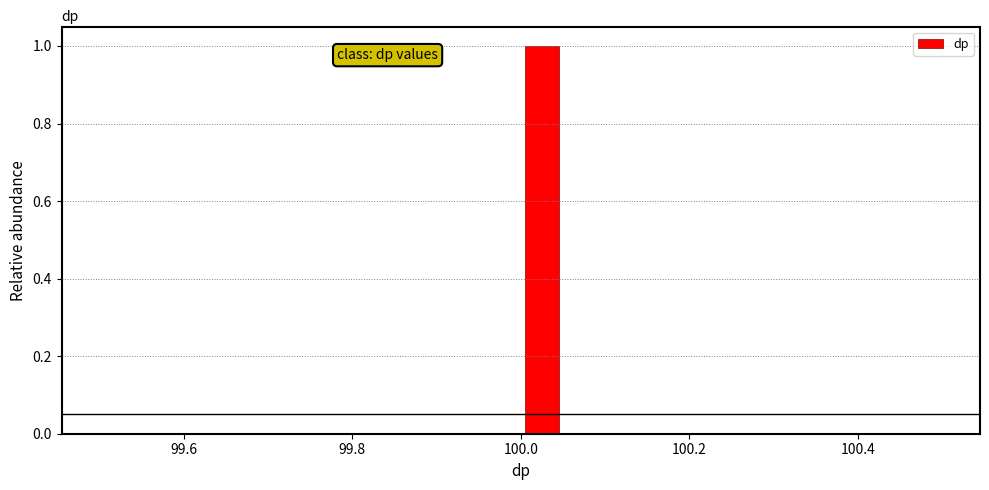

Read against the x-axis, roughly where is the centre of the tallest bar?

100.02